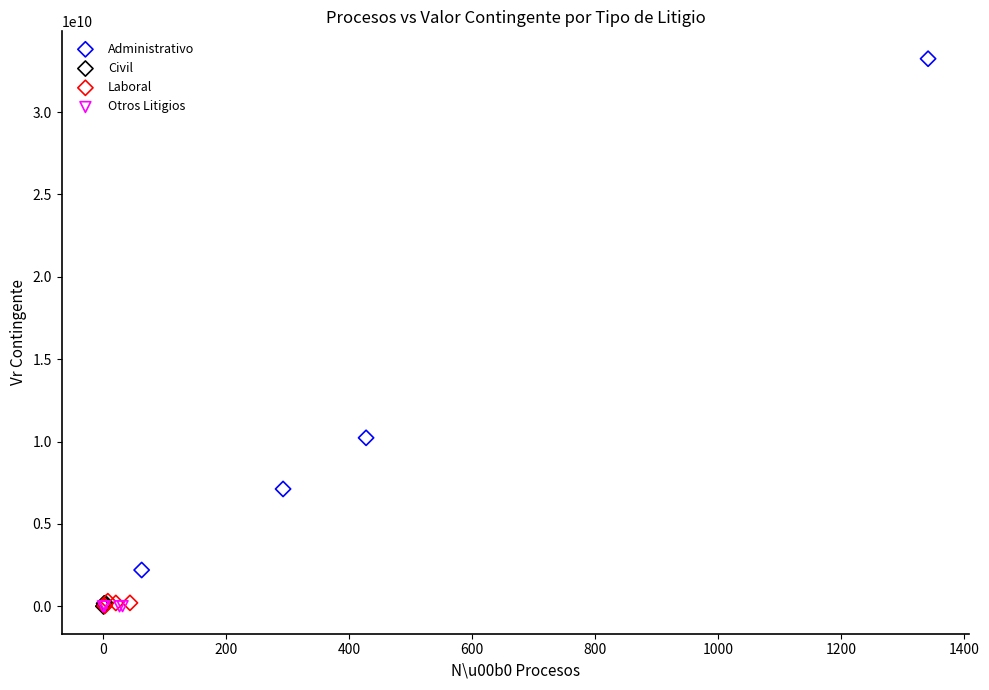

Which series contains the highest Y value?

Administrativo